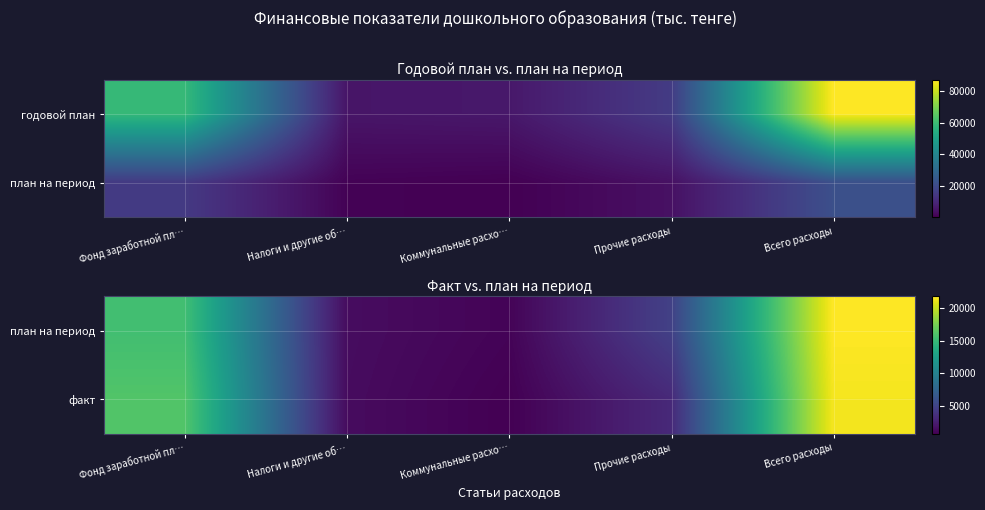

Which series has the largest total across all categories?

план на период